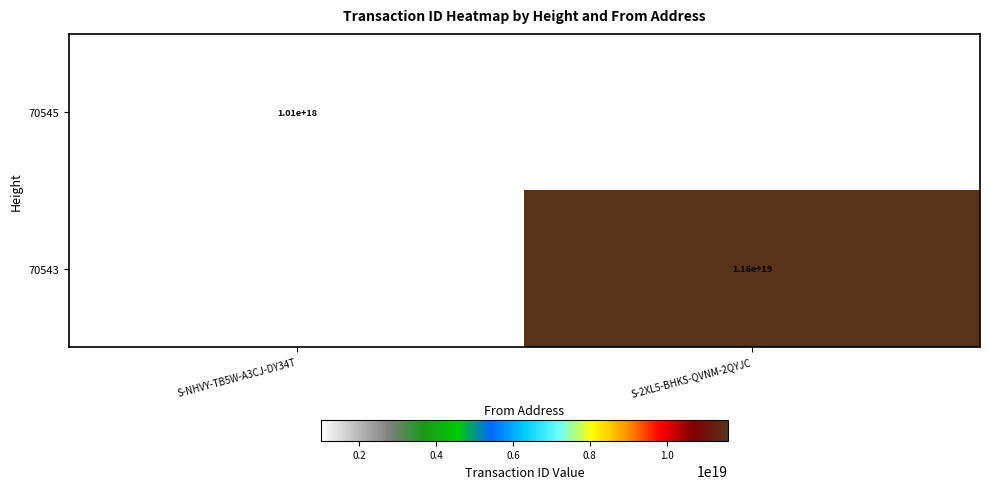

Is it true that 70543 equals 4227234533759174656 at S-2XL5-BHKS-QVNM-2QYJC?

False